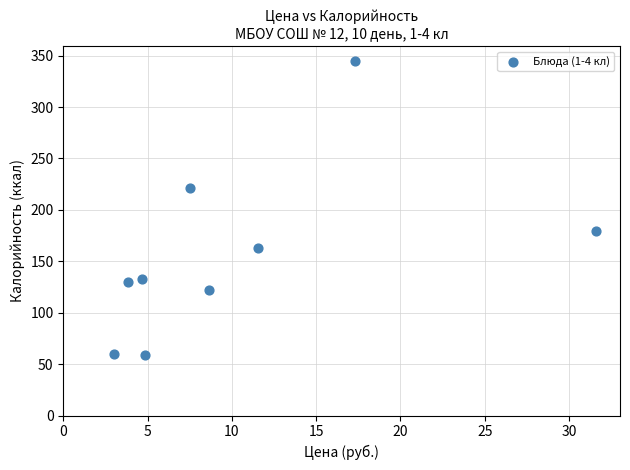

What is the average Y value?

156.9